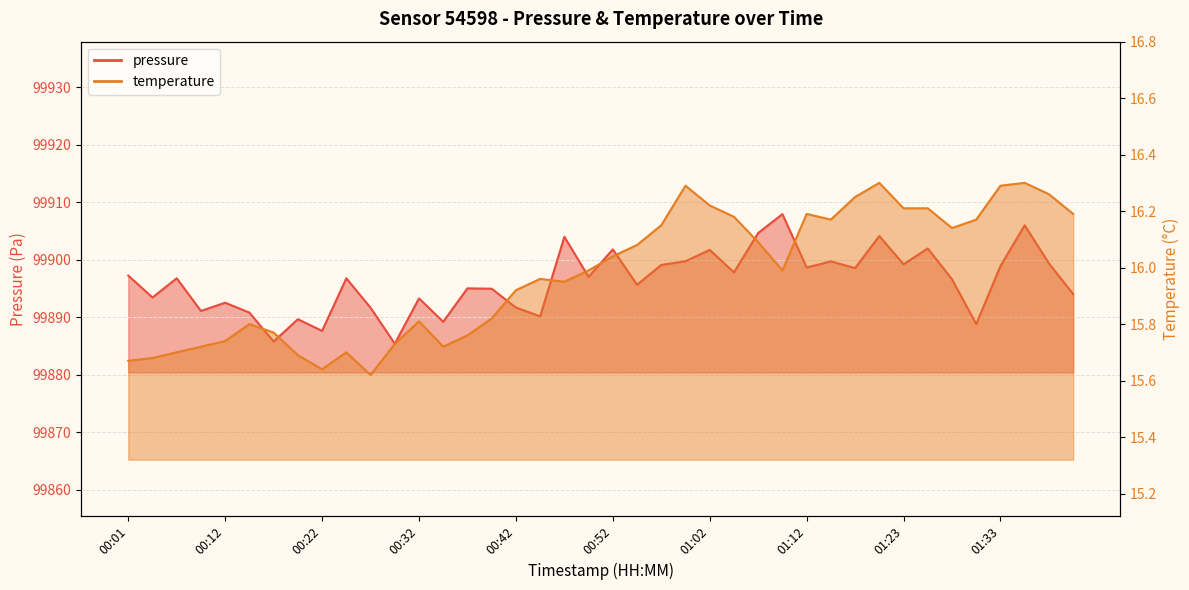

True or false: pressure and temperature intersect in this chart.

False